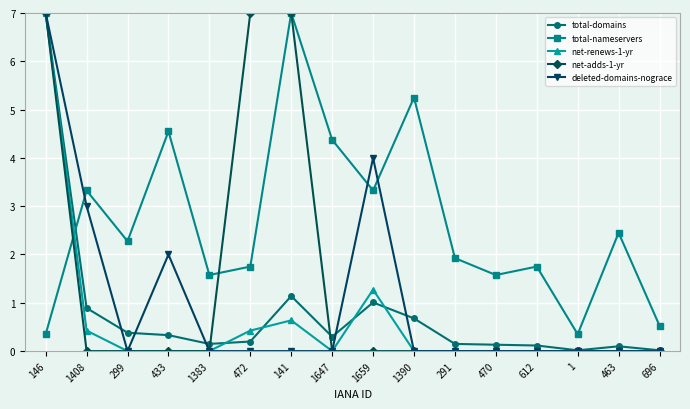

Which series has the largest total across all categories?

total-nameservers